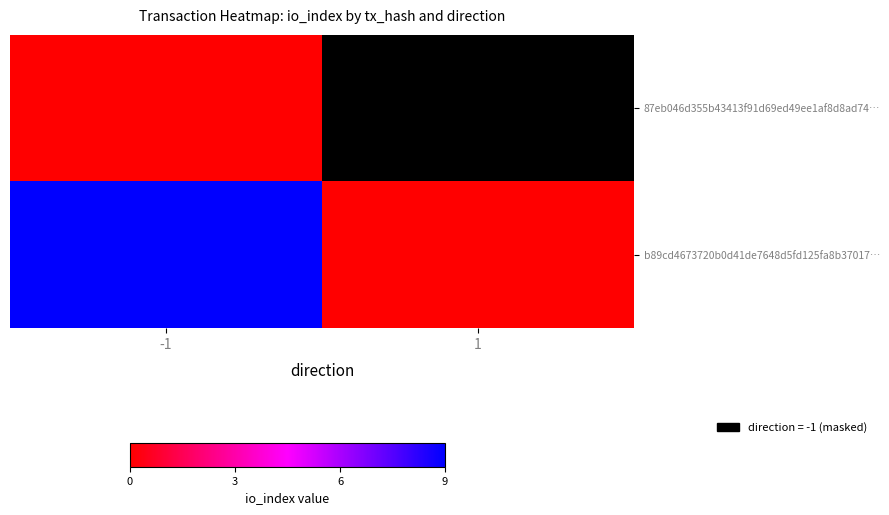

Rank the series by their maximum value, from lowest to highest.

87eb046d355b43413f91d69ed49ee1af8d8ad74…, b89cd4673720b0d41de7648d5fd125fa8b37017…